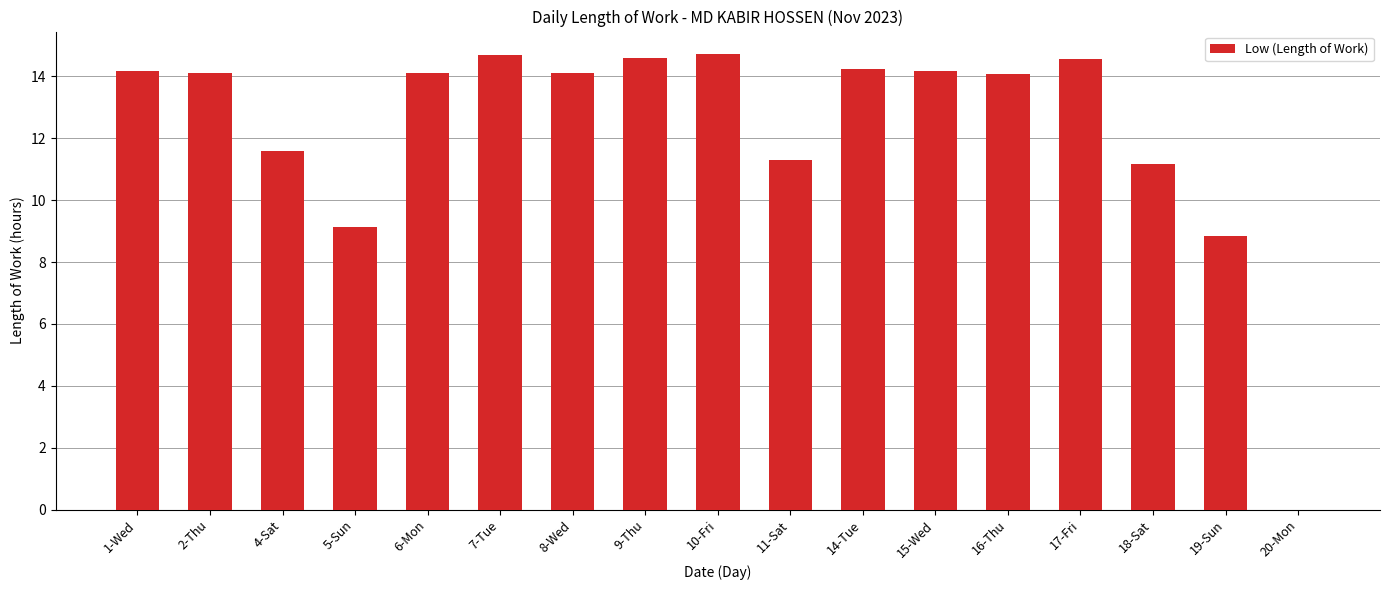

What is the average value?

12.3